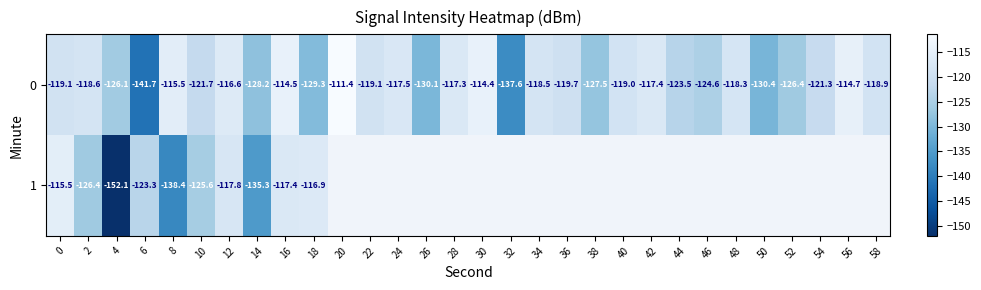

The value of 0 at 2 is -118.6. True or false?

True